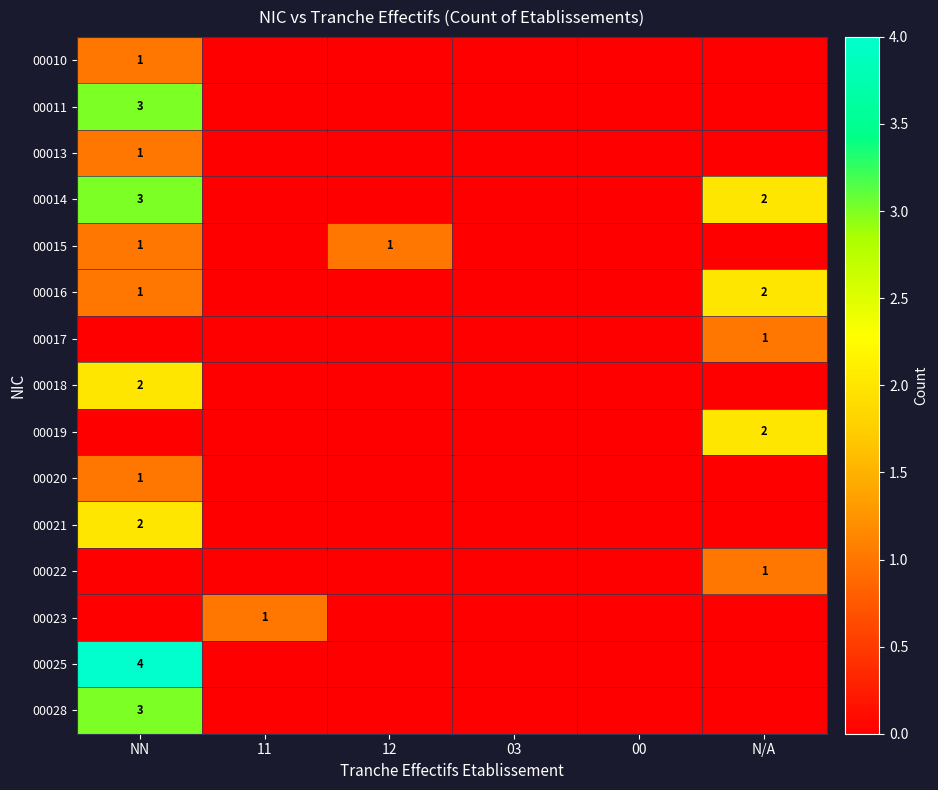

Is it true that 00022 equals 2 at N/A?

False